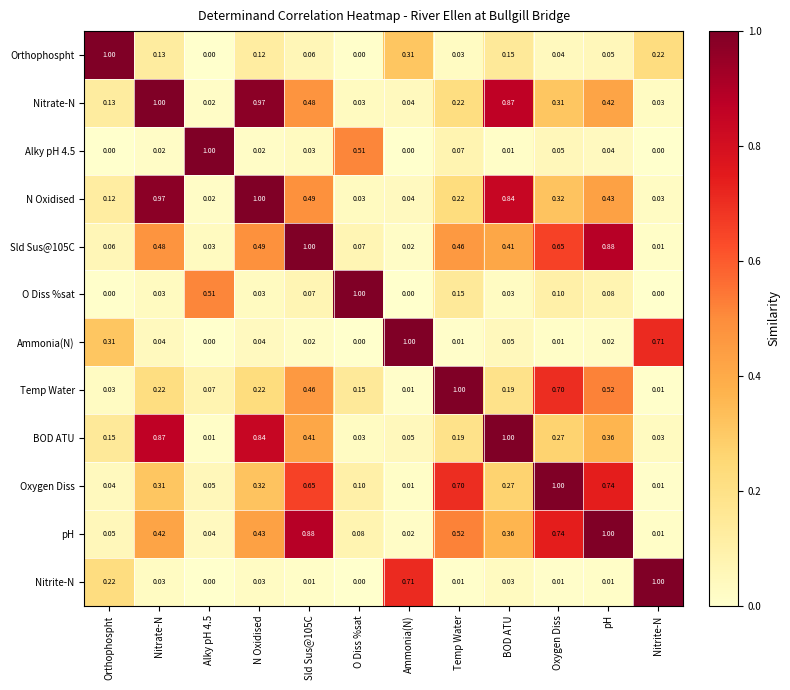

Is the value of O Diss %sat at Orthophospht greater than the value of N Oxidised at Temp Water?

No